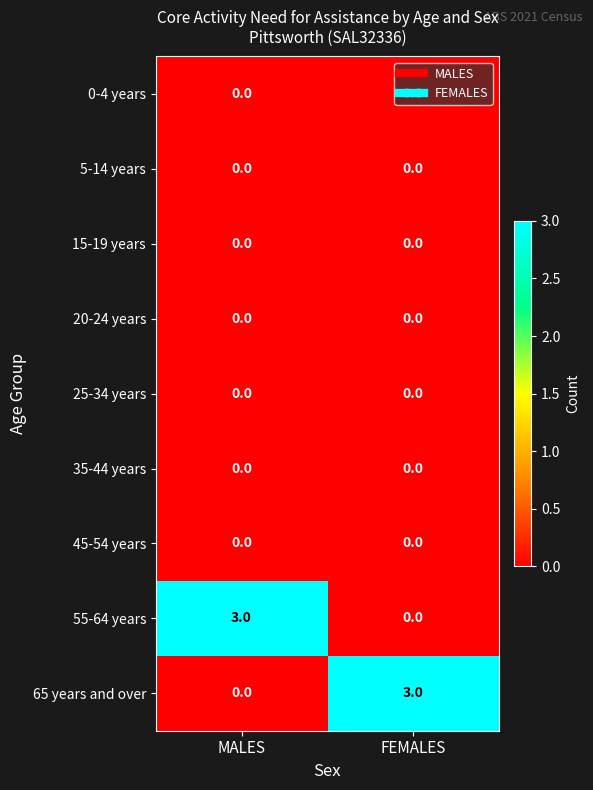

Rank the categories by 65 years and over value from highest to lowest.

FEMALES, MALES